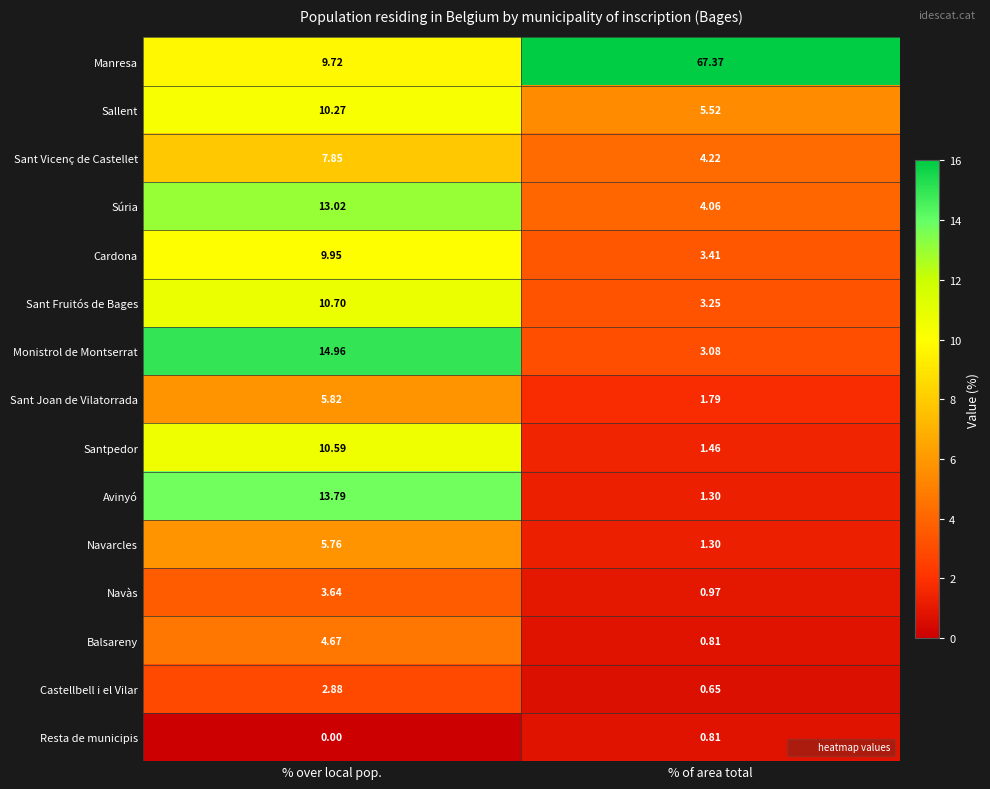

What is the total value across all series at % of area total?

100.0